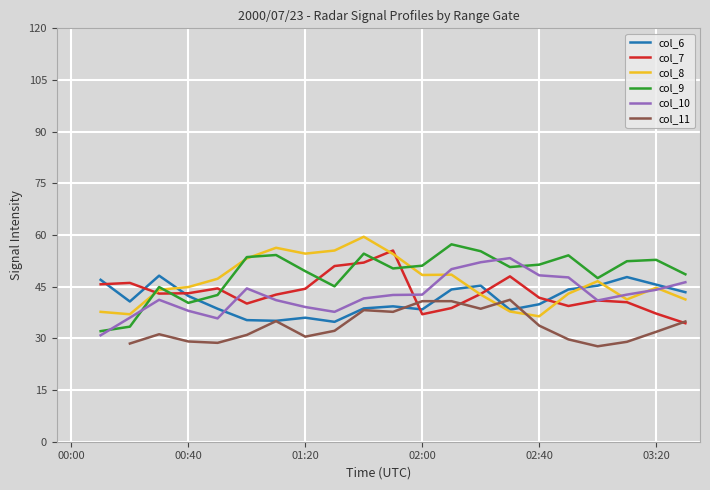

How many interior local valleys does the col_11 series have?

5